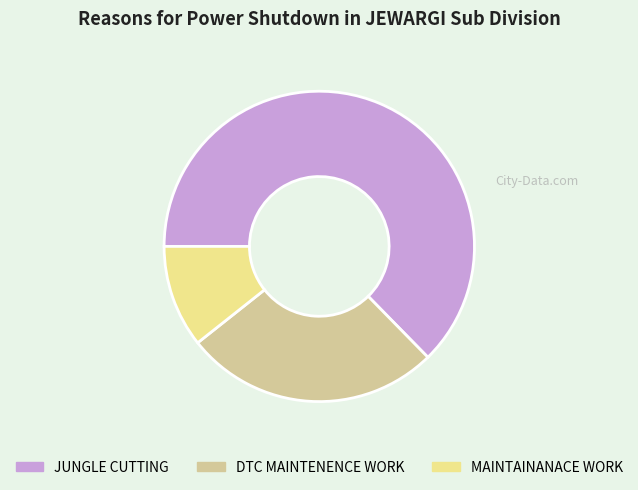

Between MAINTAINANACE WORK and JUNGLE CUTTING, which is larger?

JUNGLE CUTTING